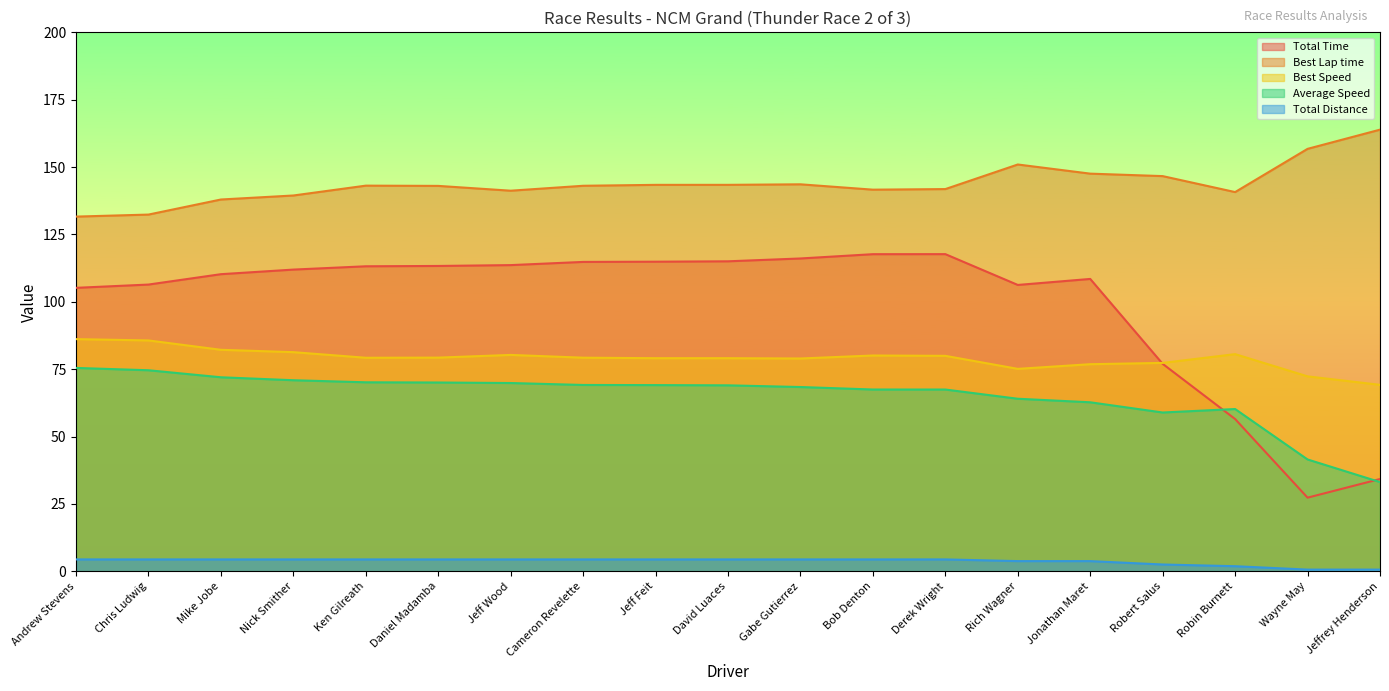

Is it true that Total Distance equals 4.4 at David Luaces?

True